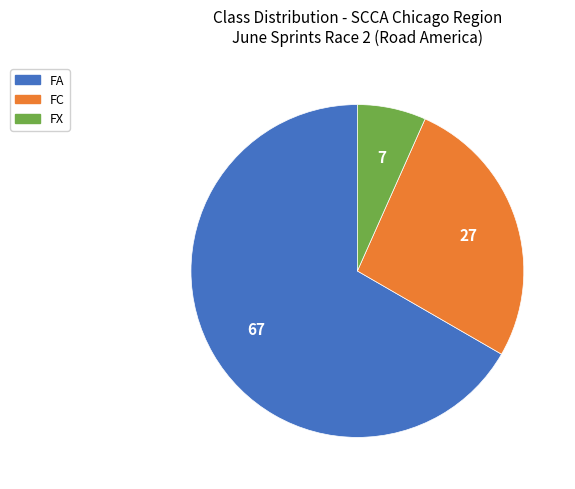

Rank the categories by value from lowest to highest.

FX, FC, FA